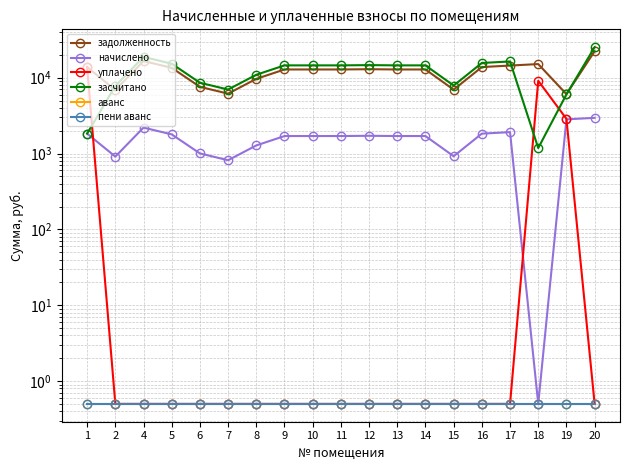

At which category is the sum across all series the highest?

20